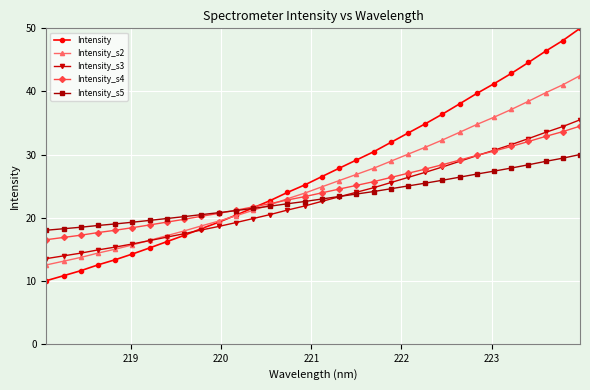

What is the highest value of the Intensity_s4 series?

34.5